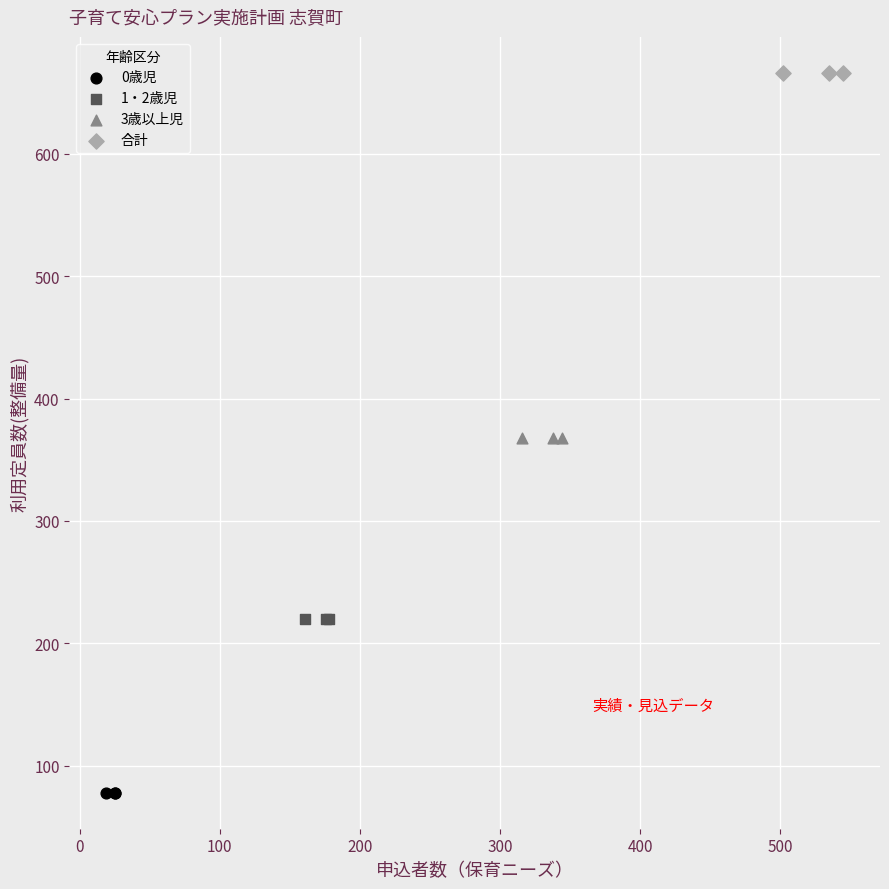

Which series reaches the minimum Y coordinate?

0歳児